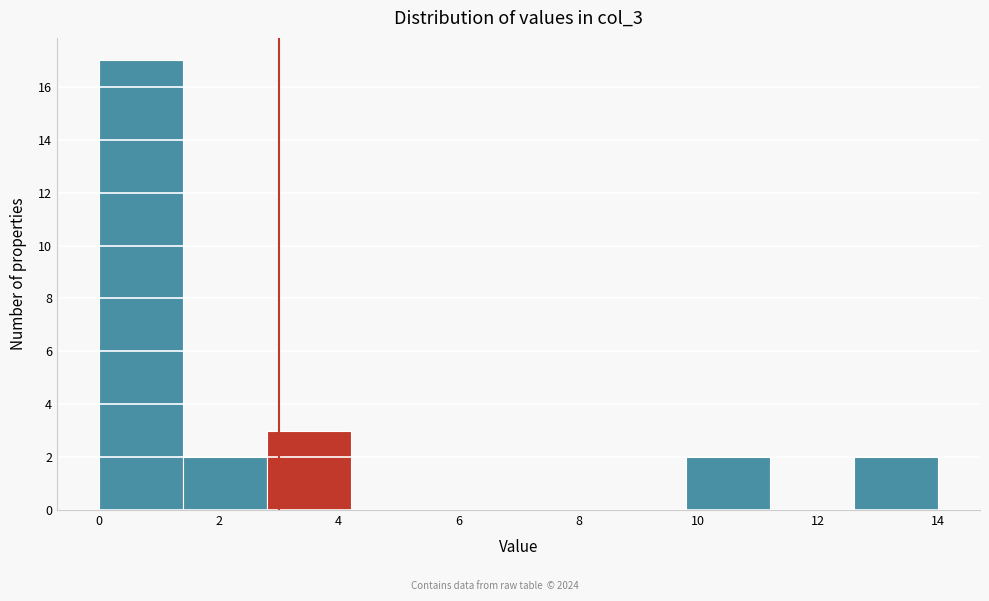

Reading left to right, list every bar in this chart as the range it spans on the x-axis followed by its height. The values are not printed on the chart, so give them approximately, as read against the axis.

0.0 to 1.4: 17
1.4 to 2.8: 2
2.8 to 4.2: 3
4.2 to 5.6: 0
5.6 to 7.0: 0
7.0 to 8.4: 0
8.4 to 9.8: 0
9.8 to 11.2: 2
11.2 to 12.6: 0
12.6 to 14.0: 2